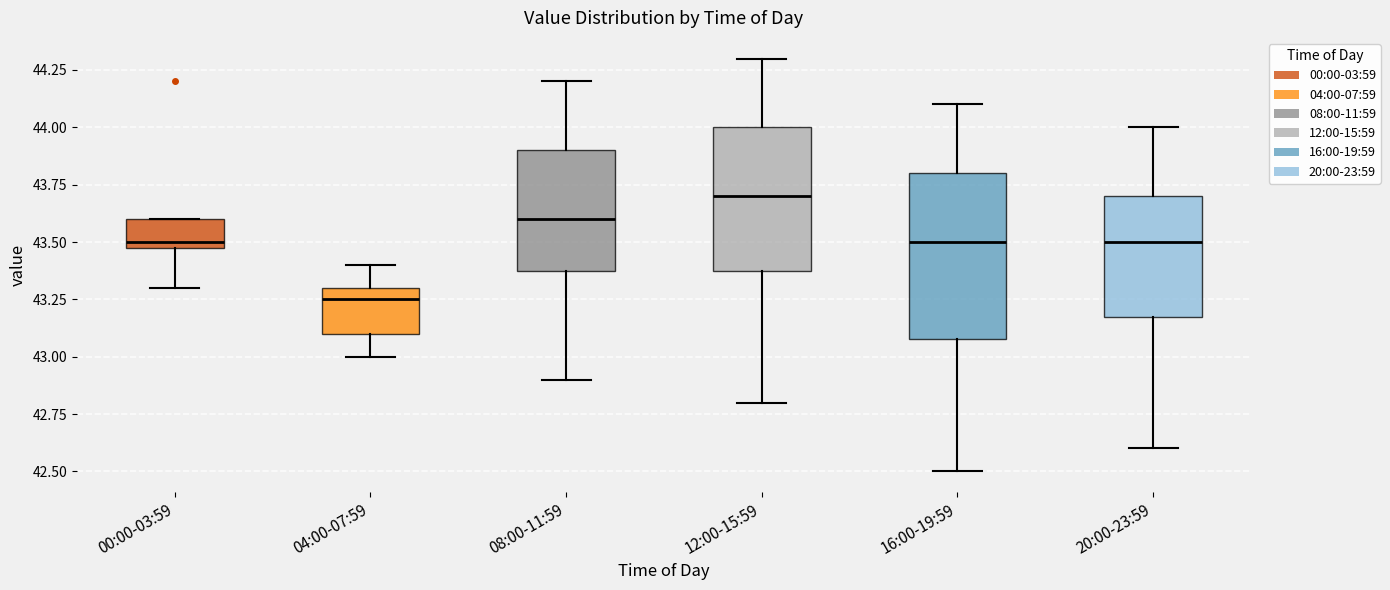

Which box has the highest median line?

12:00-15:59